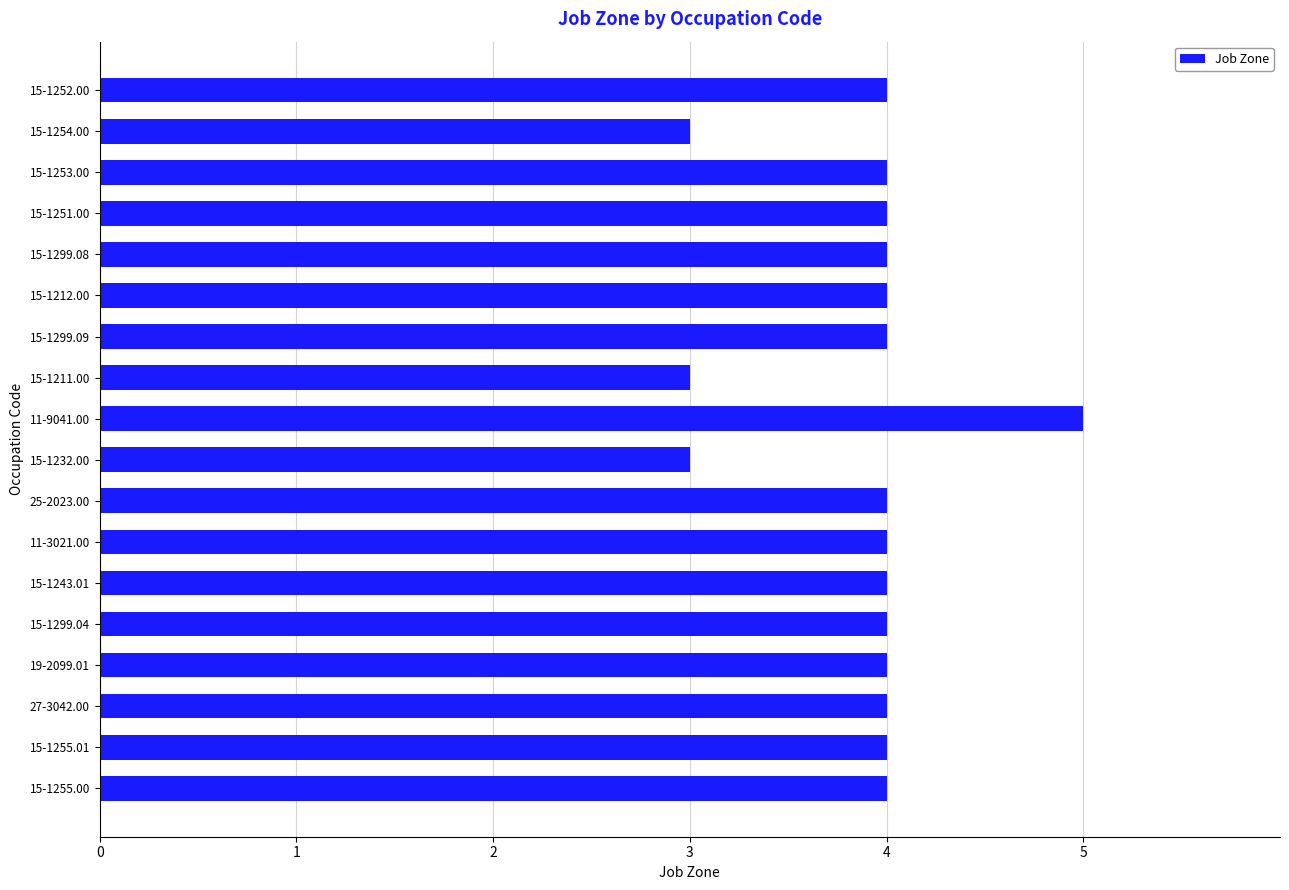

The chart shows a value of 6 at 25-2023.00. True or false?

False